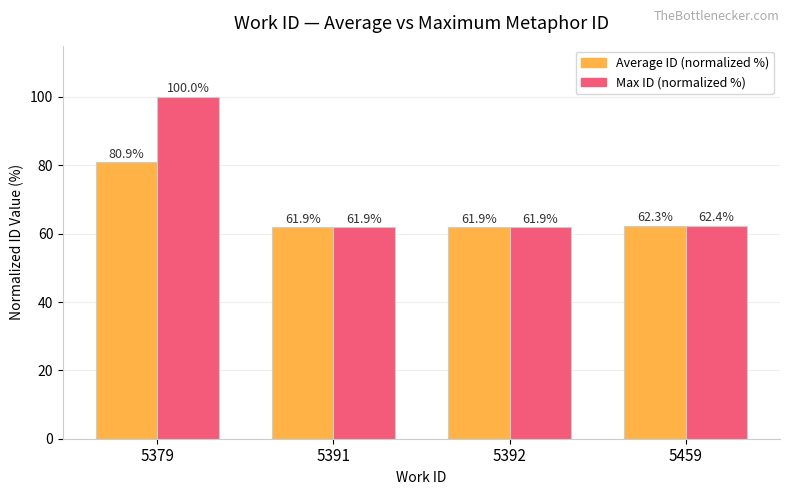

How many data points does each series have?

4